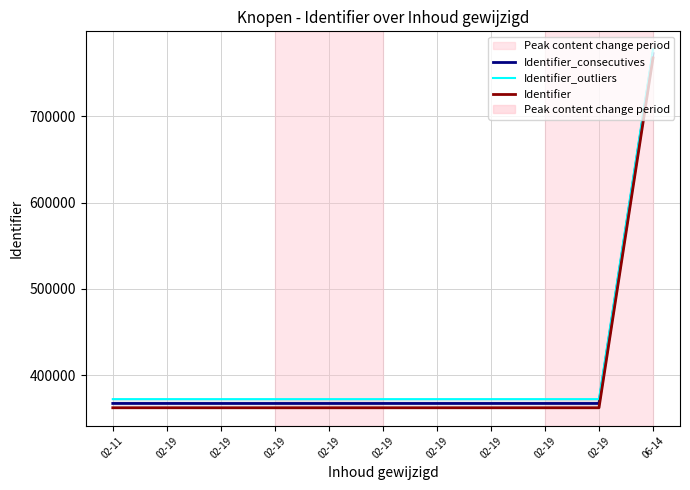

What are all the series names shown in the legend?

Identifier_consecutives, Identifier_outliers, Identifier